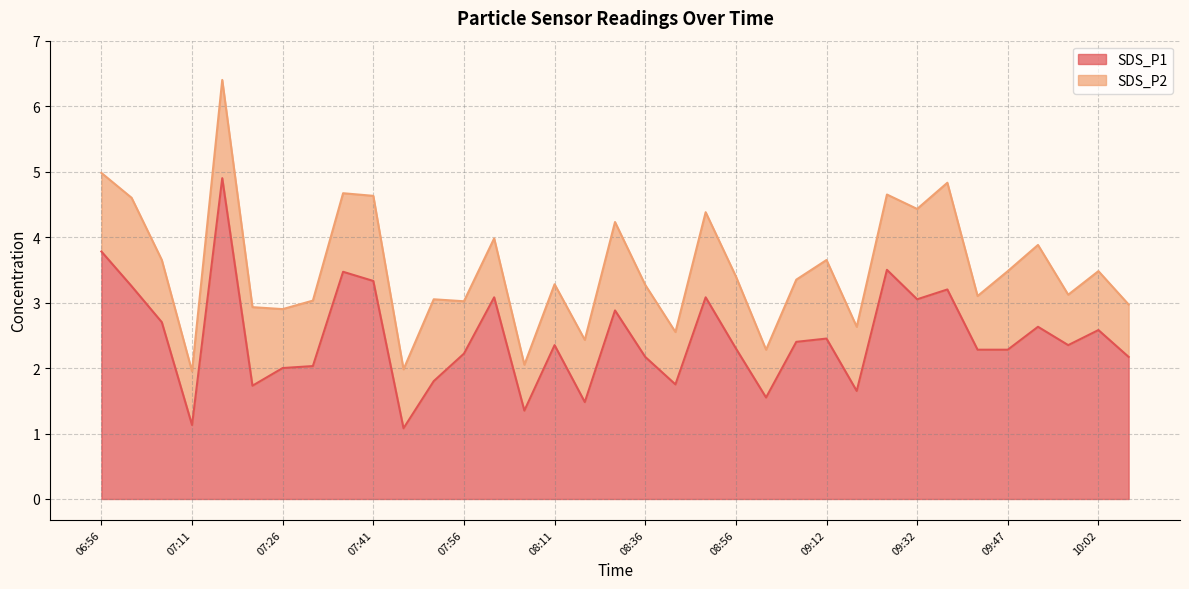

What is the change in value from 09:02 to 09:52?

+1.1